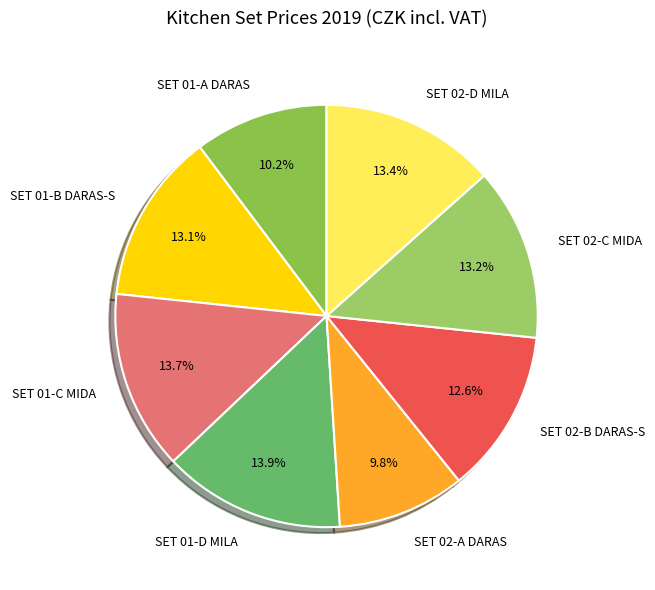

To the nearest percent, what portion does SET 02-D MILA represent?

13%